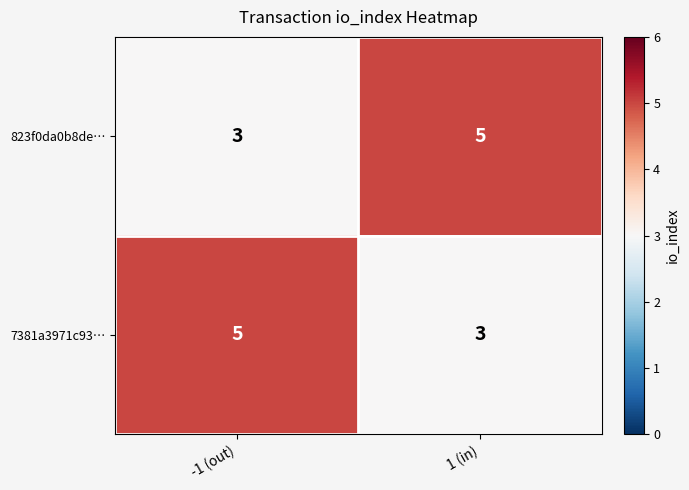

What is the maximum value shown in the chart?

5